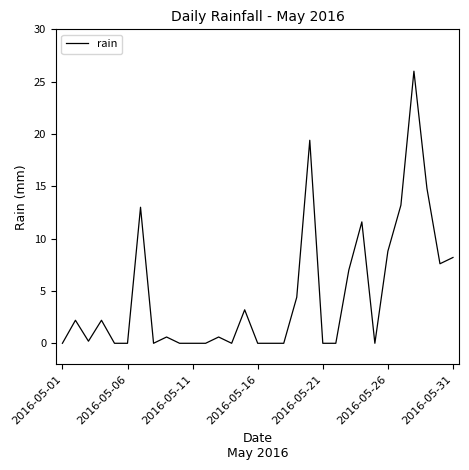

What is the greatest value displayed?

26.0